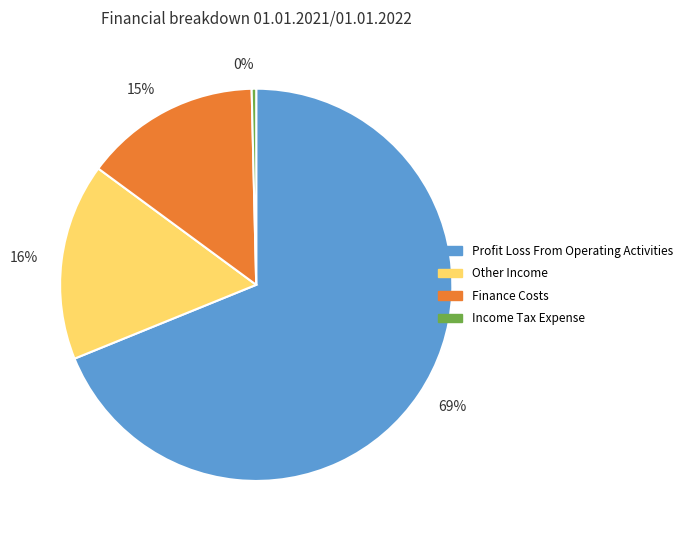

Which category has the biggest portion of the pie?

Profit Loss From Operating Activities